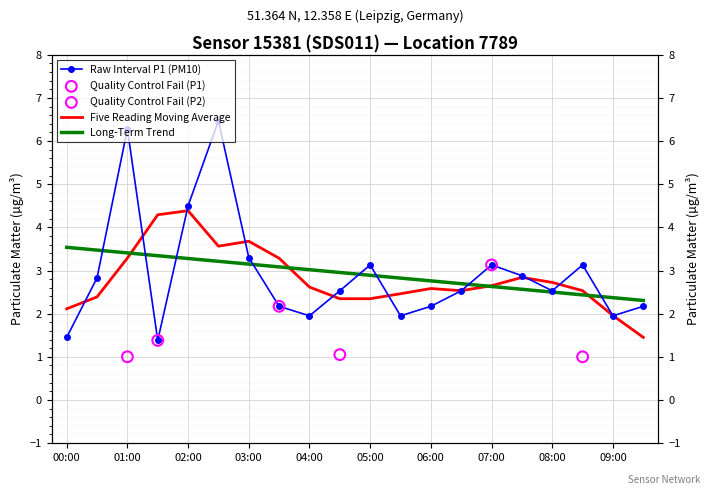

What is the change in value from 02:00 to 08:30?

-1.4